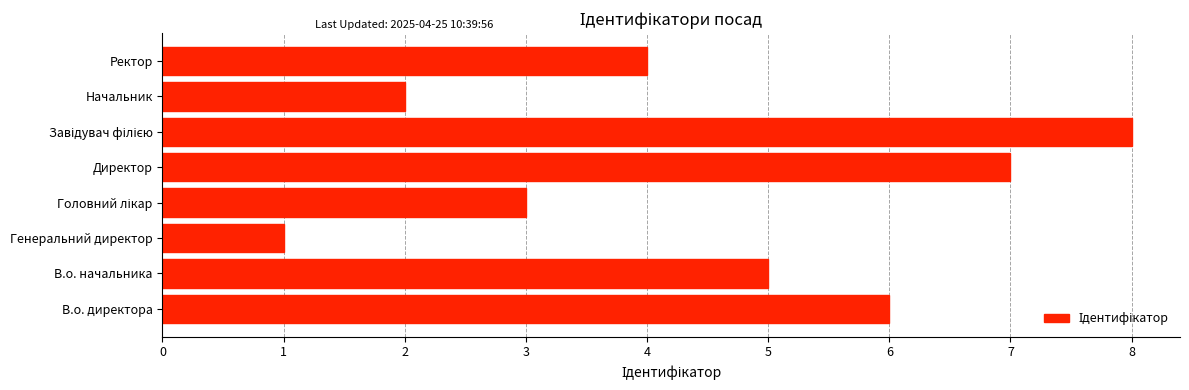

What is the difference between the maximum and minimum values?

7